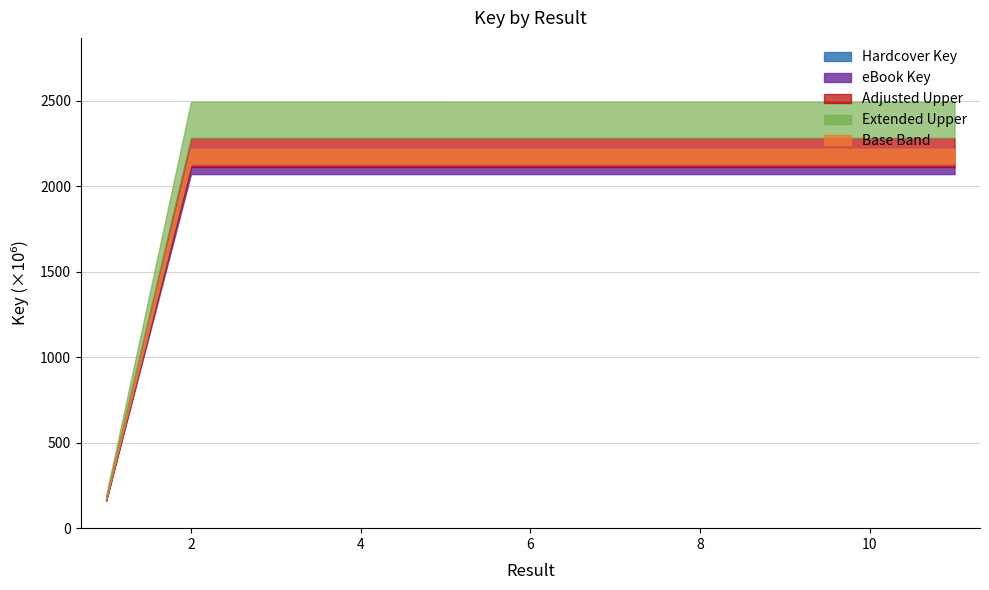

Where does the eBook Key series first go above 2113097926?

2